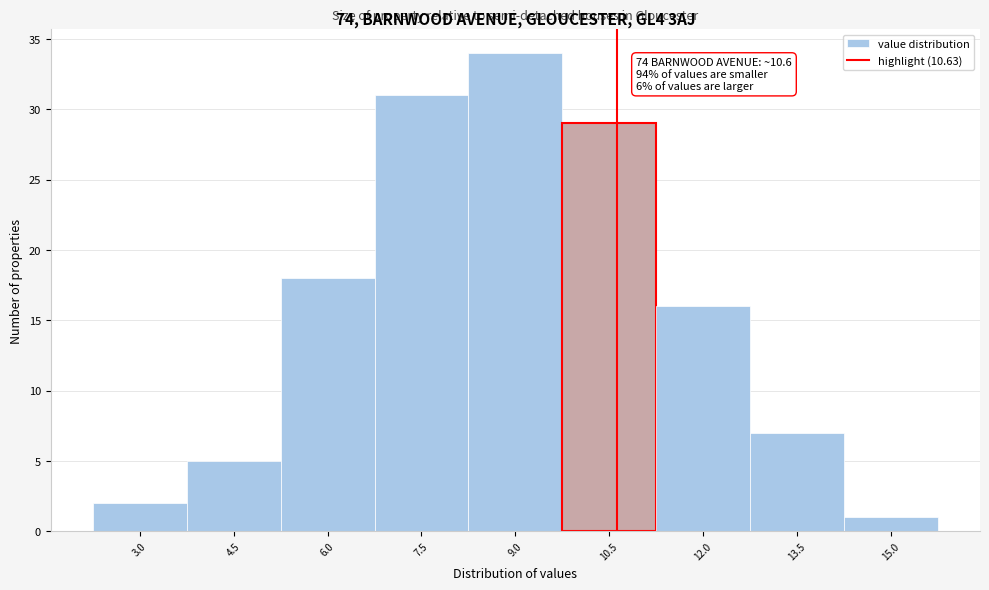

Over which range of the x-axis is the bar tallest?

8.25 to 9.75